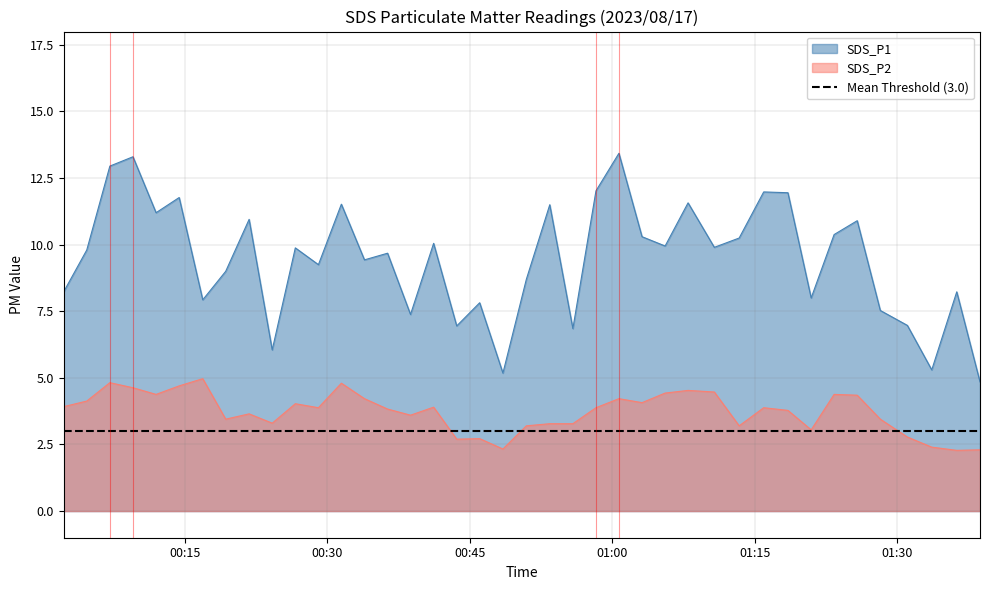

Reading left to right, list all the values displayed in this chart.

SDS_P1: 8.2	9.8	12.9	13.3	11.2	11.8	7.9	9.0	10.9	6.0	9.9	9.2	11.5	9.4	9.7	7.4	10.1	7.0	7.8	5.2	8.7	11.5	6.8	12.0	13.4	10.3	9.9	11.6	9.9	10.2	12.0	11.9	8.0	10.4	10.9	7.5	7.0	5.3	8.2	4.8
SDS_P2: 3.9	4.1	4.8	4.6	4.4	4.7	5.0	3.5	3.6	3.3	4.0	3.9	4.8	4.2	3.8	3.6	3.9	2.7	2.7	2.3	3.2	3.3	3.3	3.9	4.2	4.1	4.4	4.5	4.5	3.2	3.9	3.8	3.0	4.4	4.3	3.5	2.8	2.4	2.3	2.3